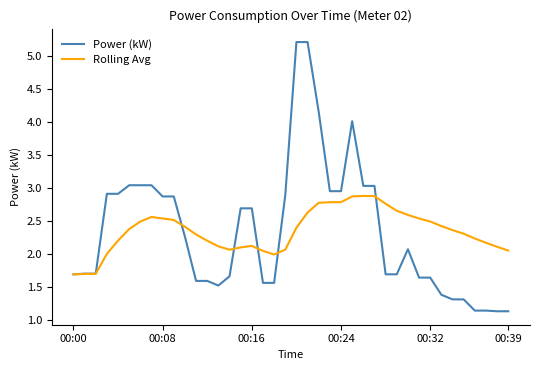

List the series in order of their peak value, highest first.

Power (kW), Rolling Avg